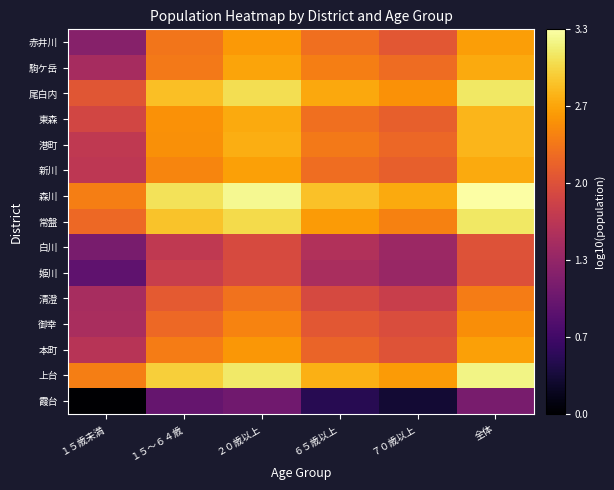

What is the total value across all series at １５～６４歳?

34.9